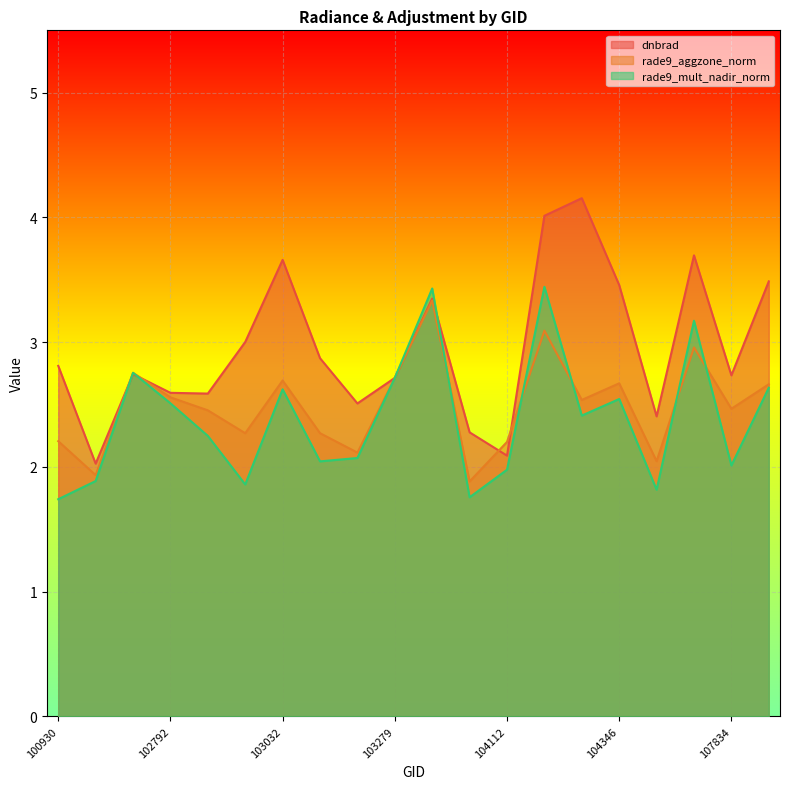

What are all the series names shown in the legend?

dnbrad, rade9_aggzone_norm, rade9_mult_nadir_norm